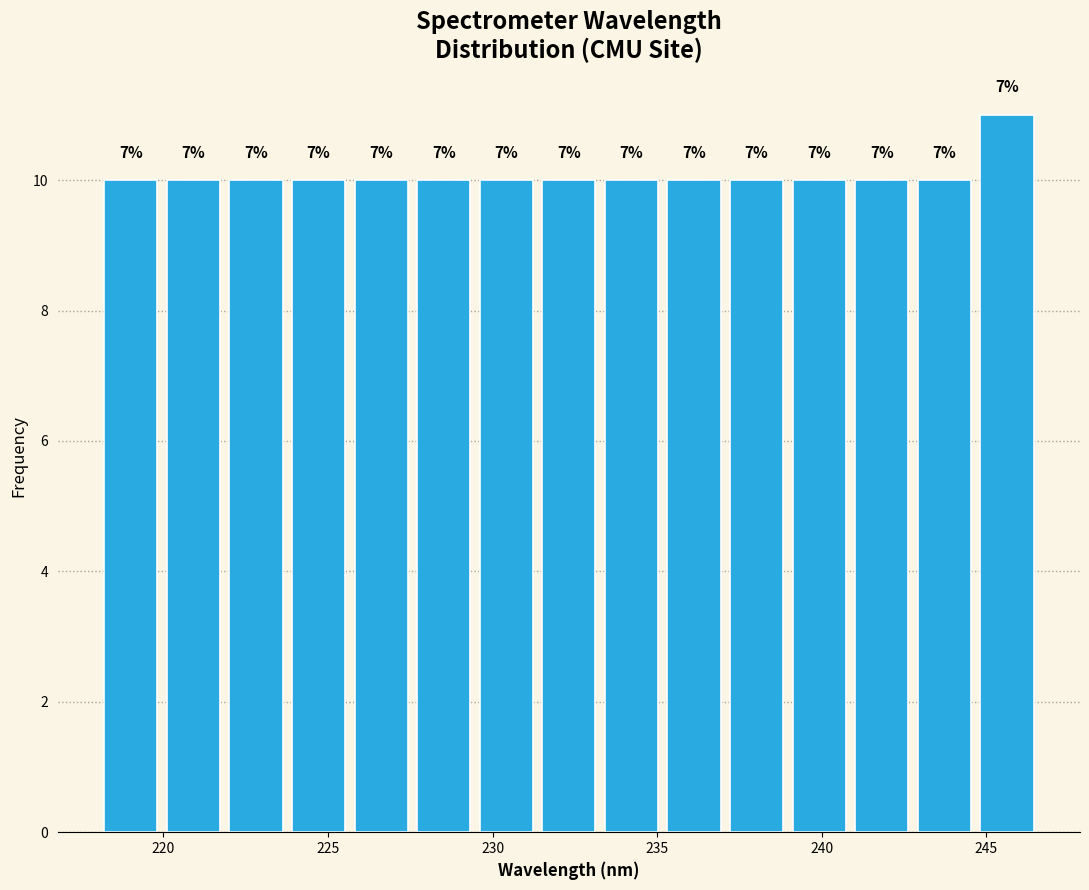

Read against the x-axis, roughly where is the centre of the tallest bar?

245.5